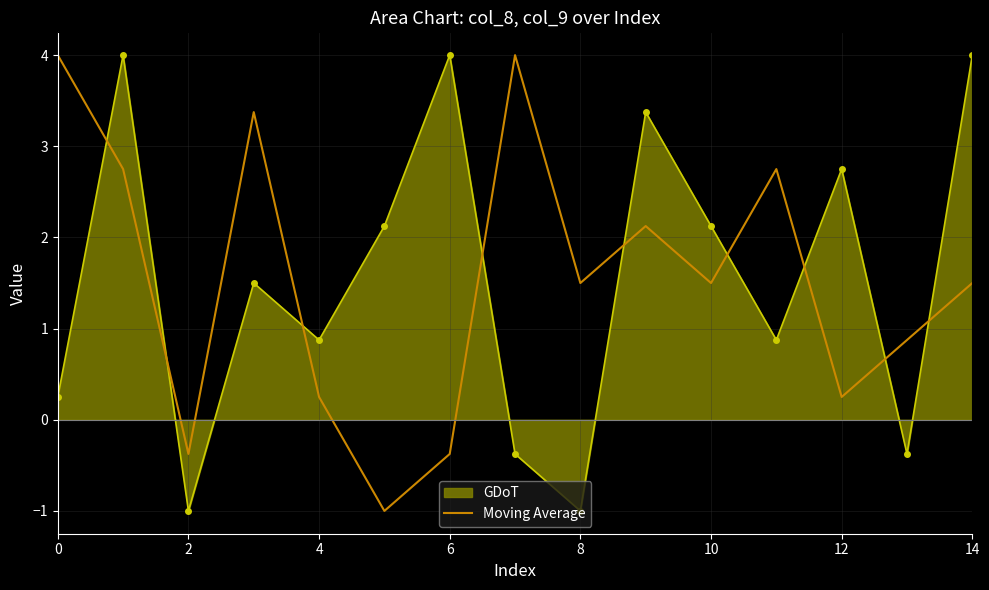

What is the maximum value for GDoT?

4.0